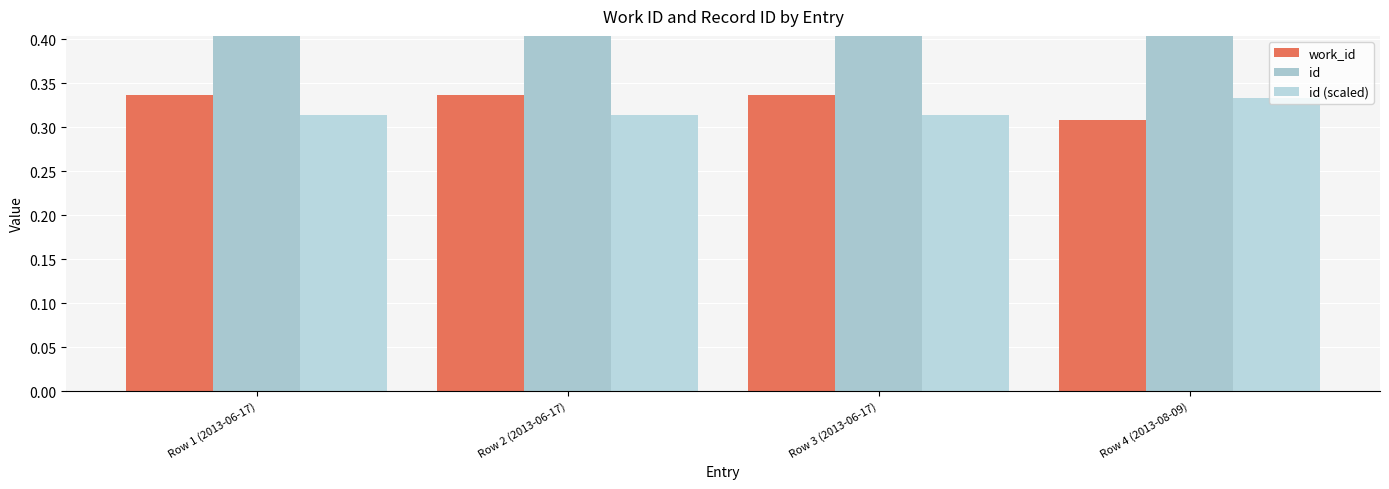

What is the maximum value for id (scaled)?

0.3